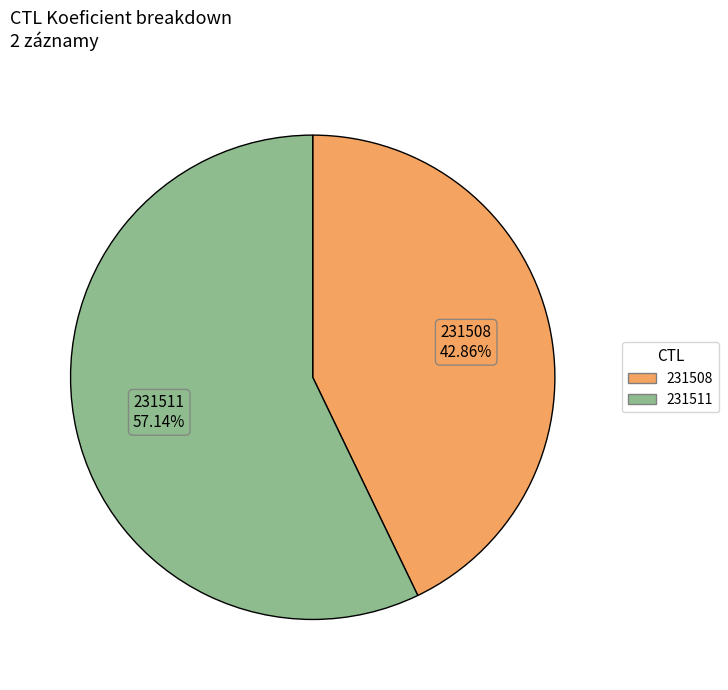

Is there a majority slice in this chart?

Yes